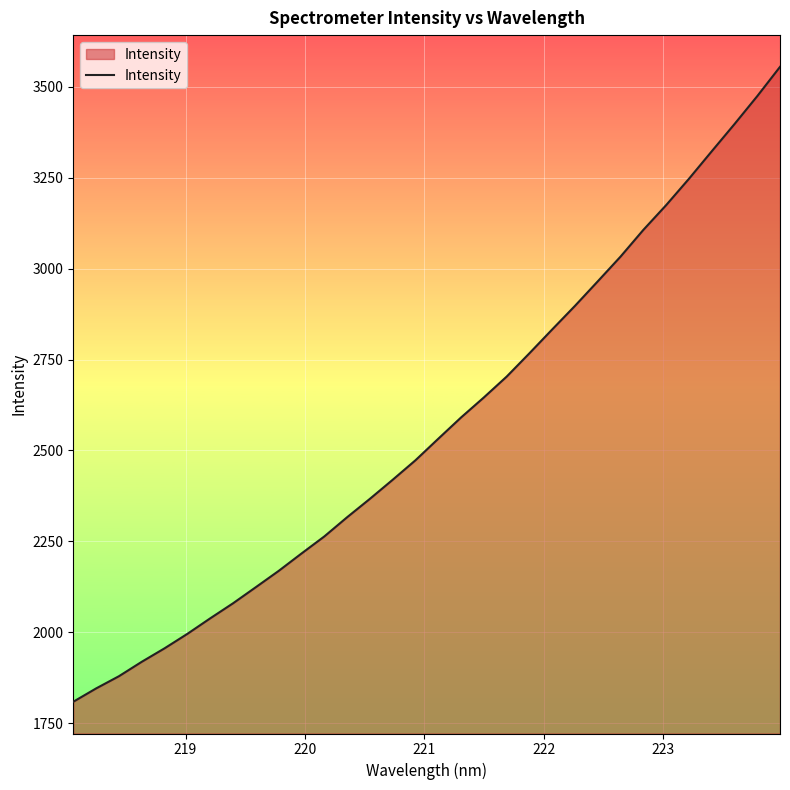

Reading left to right, extract all data points from this chart.

1809.3	1845.9	1879.5	1919.1	1956.2	1996.0	2038.6	2079.9	2124.3	2169.0	2216.8	2263.6	2316.4	2367.1	2419.5	2473.2	2532.3	2590.8	2645.9	2703.1	2767.4	2832.9	2897.8	2965.2	3033.2	3106.5	3174.6	3246.9	3322.4	3397.3	3474.1	3554.7